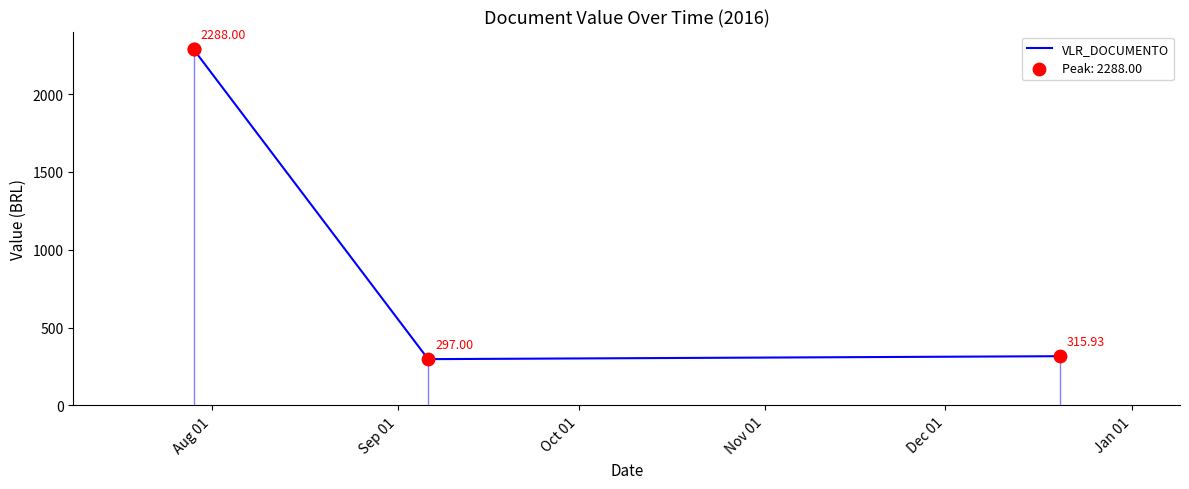

Between Oct 01 and Aug 01, which is larger?

Aug 01